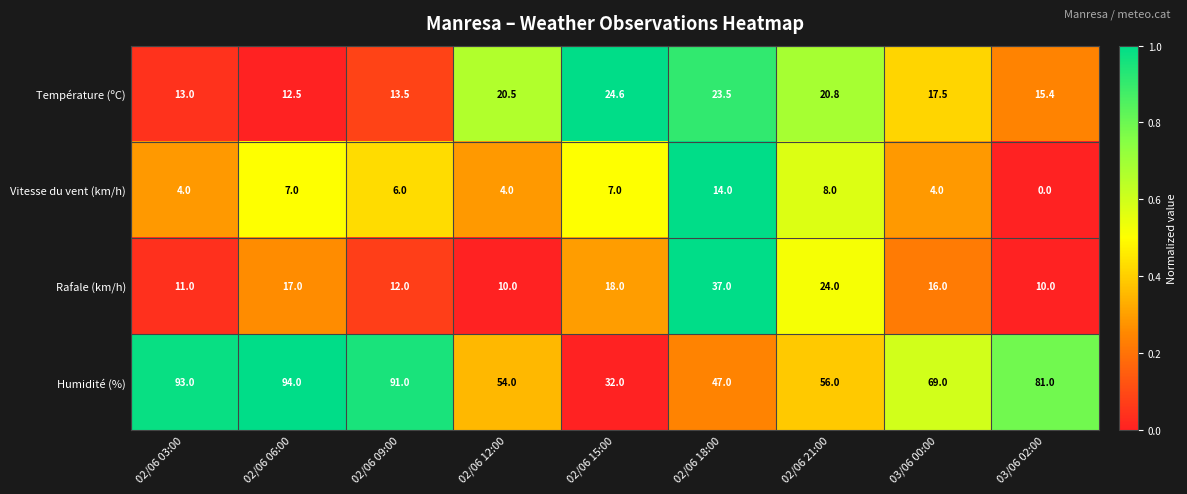

At how many categories does at least one series exceed 26?

9